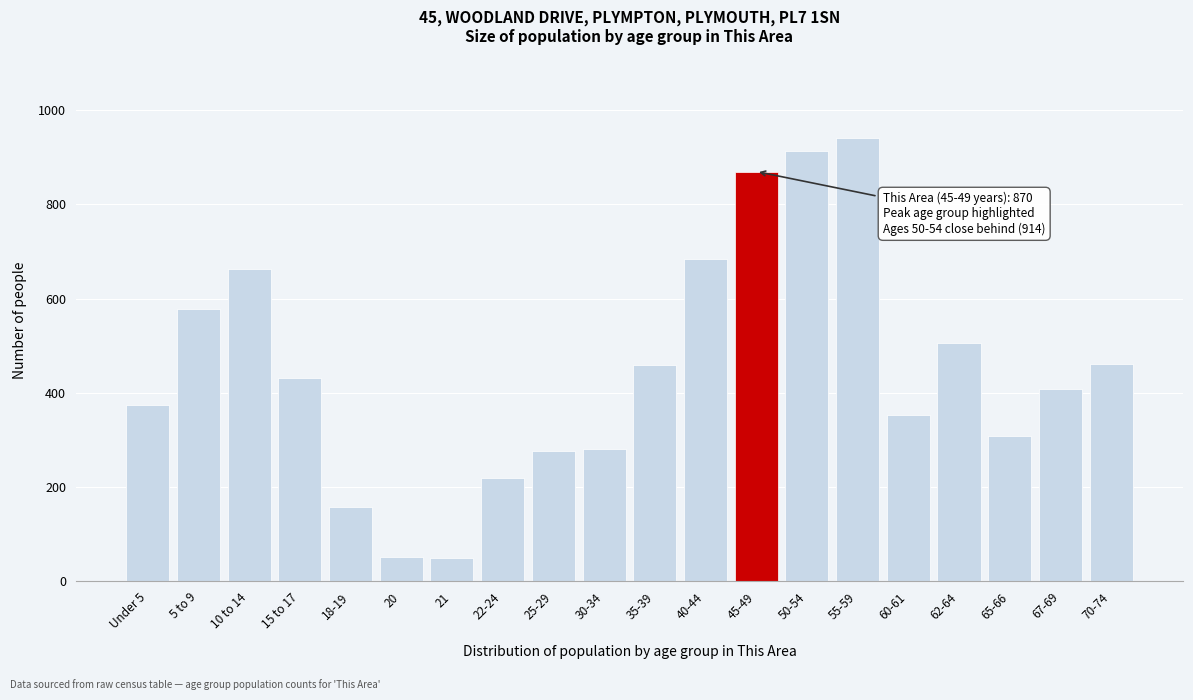

What is the label of the 3rd bar from the left?

10 to 14